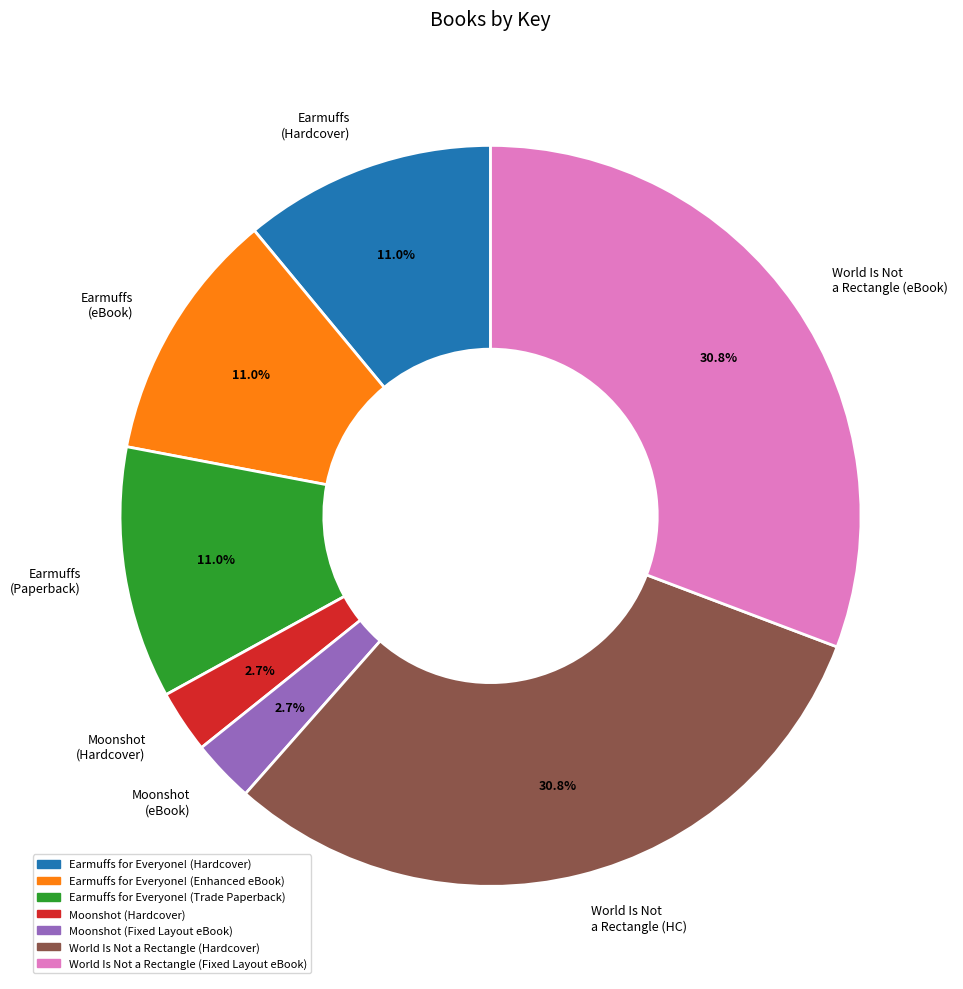

Approximately how many times larger is the value at Earmuffs (eBook) compared to World Is Not a Rectangle (HC)?

0.4